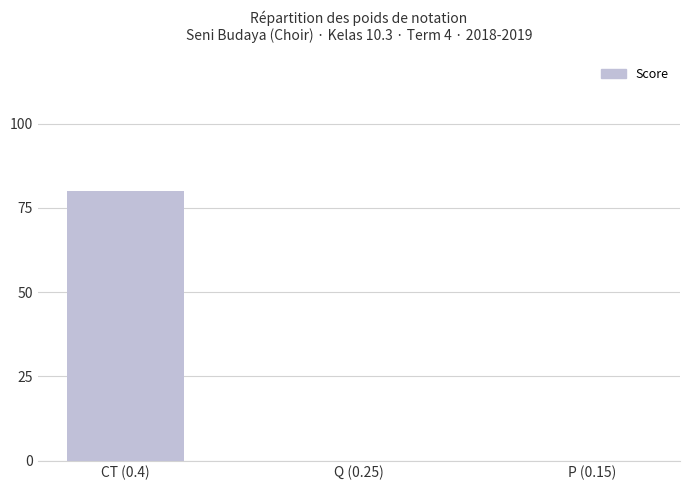

Reading right to left, list all the values displayed in this chart.

0	0	80